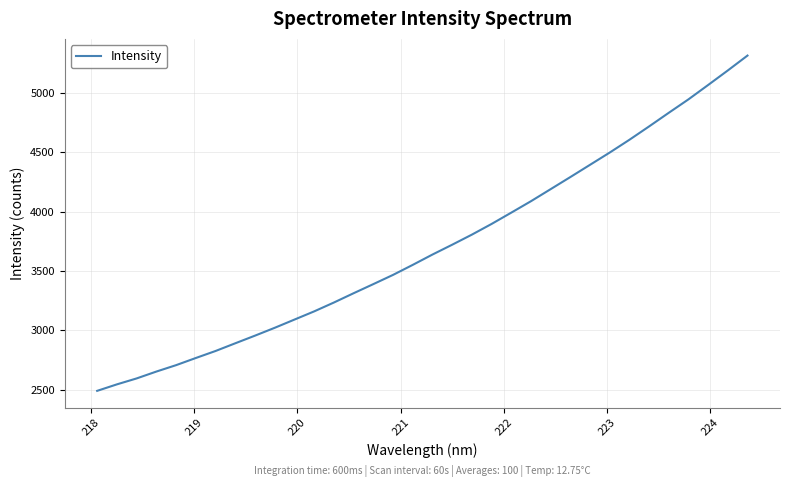

What is the greatest value displayed?

5315.1